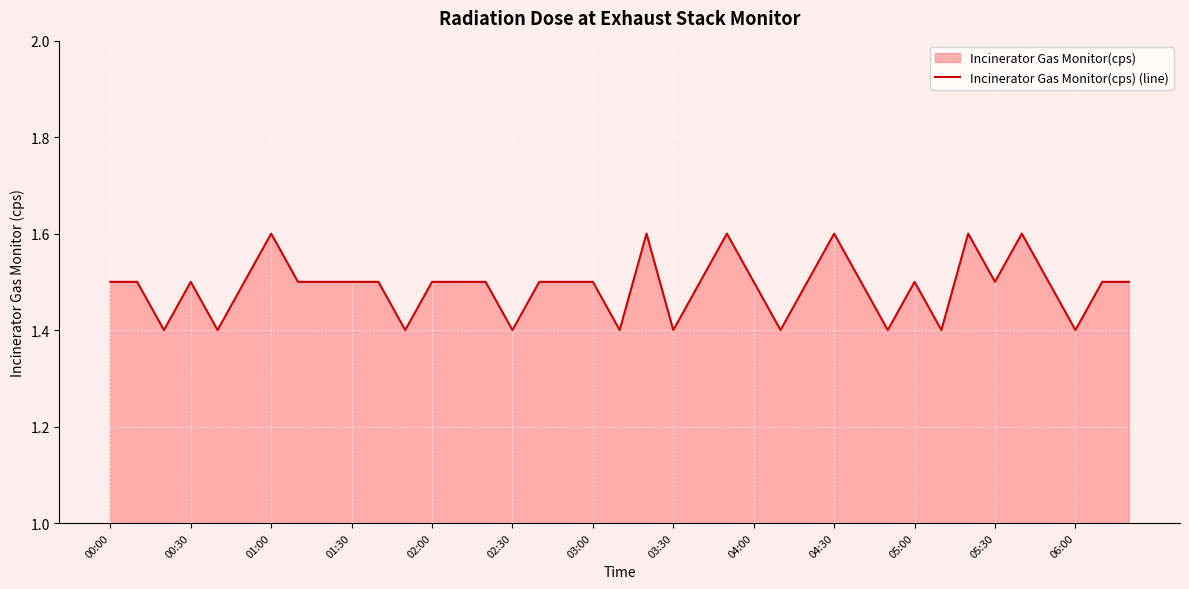

What is the greatest value displayed?

1.6